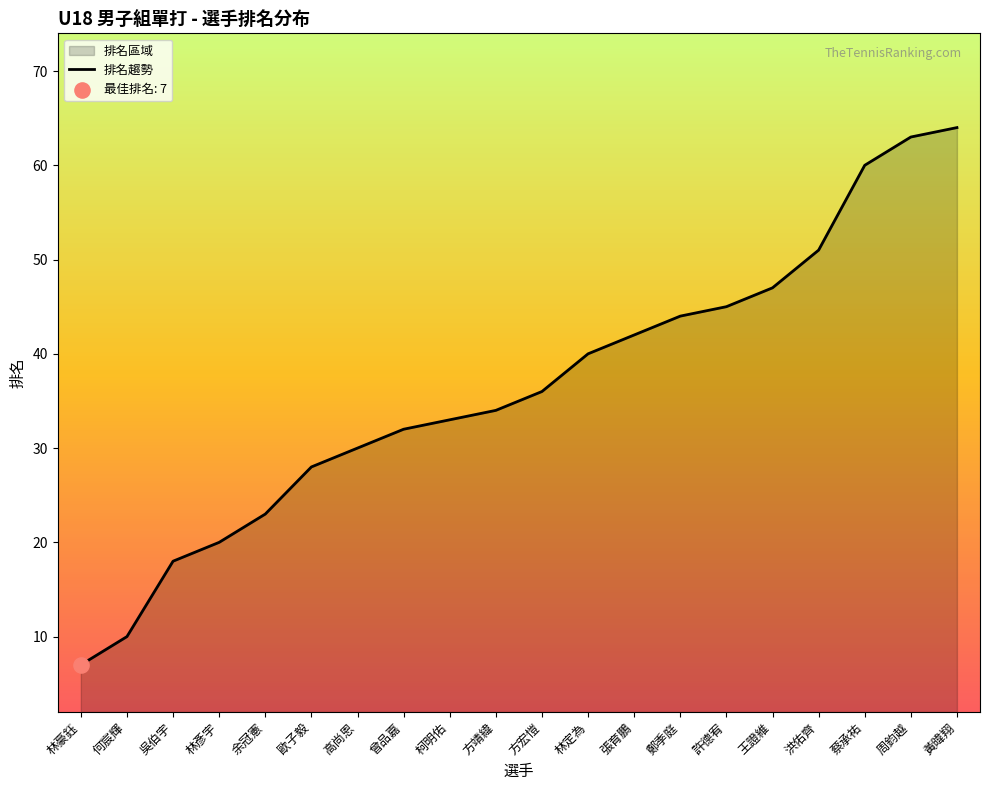

Which has a higher value, 柯明佑 or 方宏愷?

方宏愷